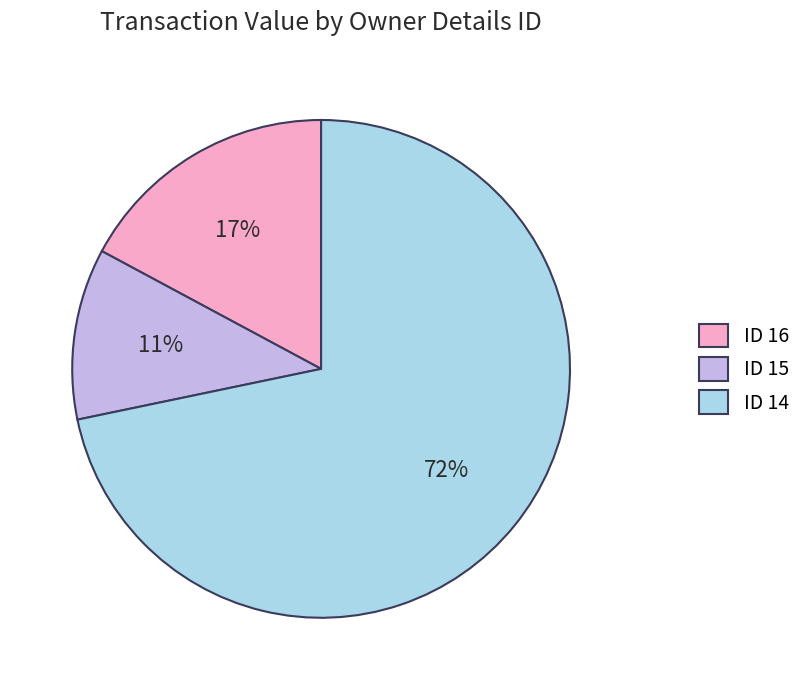

Is the sum of ID 14 and ID 15 greater than half?

Yes